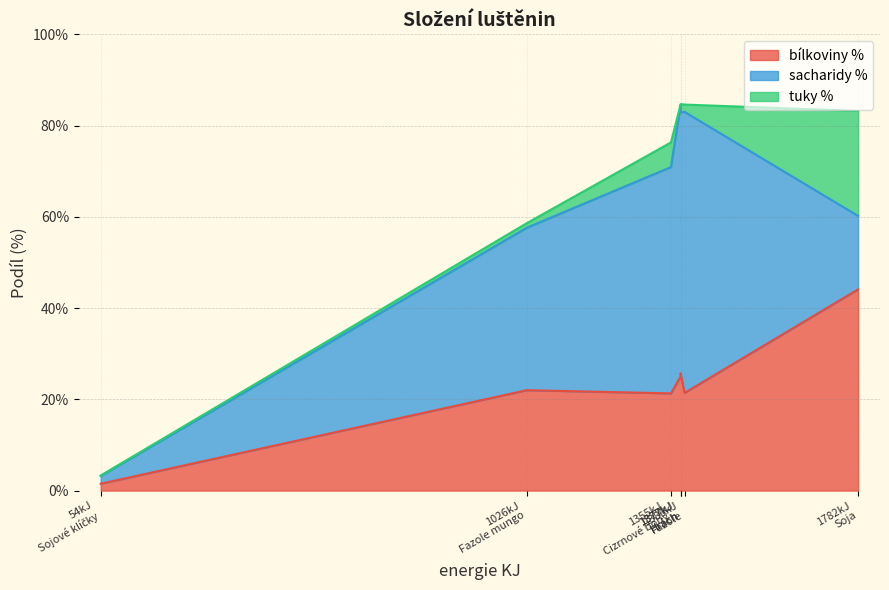

Where does the sacharidy % series first go above 49?

Cizrnové boby